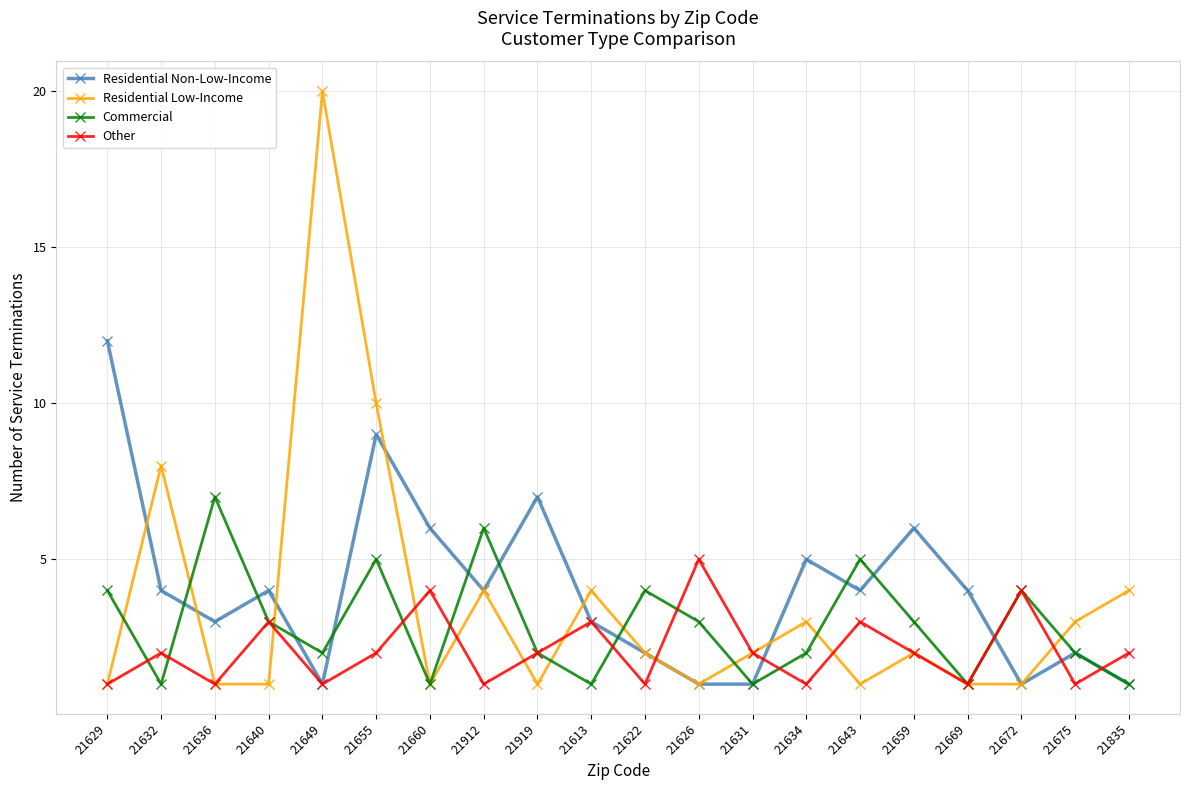

At which category is the sum across all series the highest?

21655